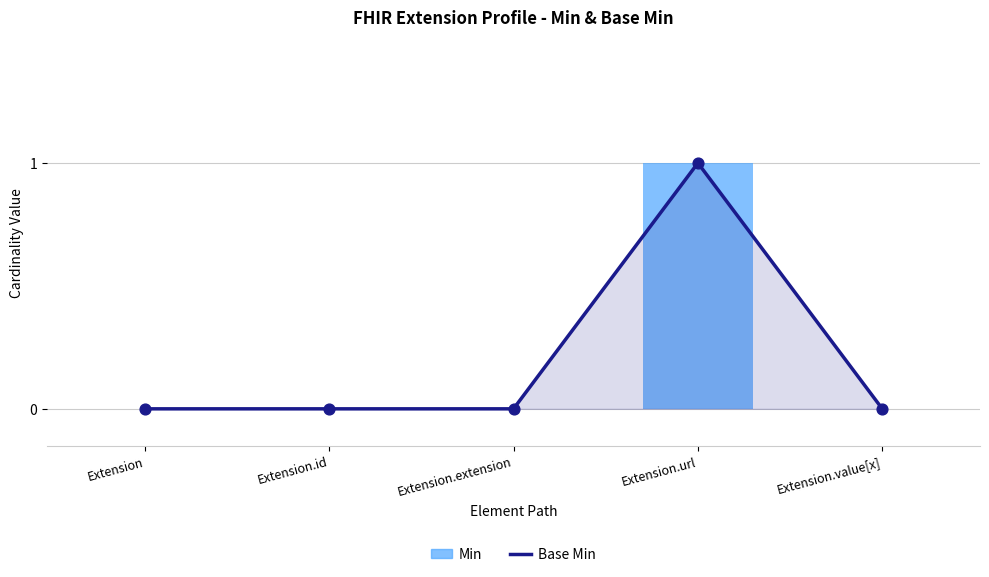

At which category is the sum across all series the highest?

Extension.url